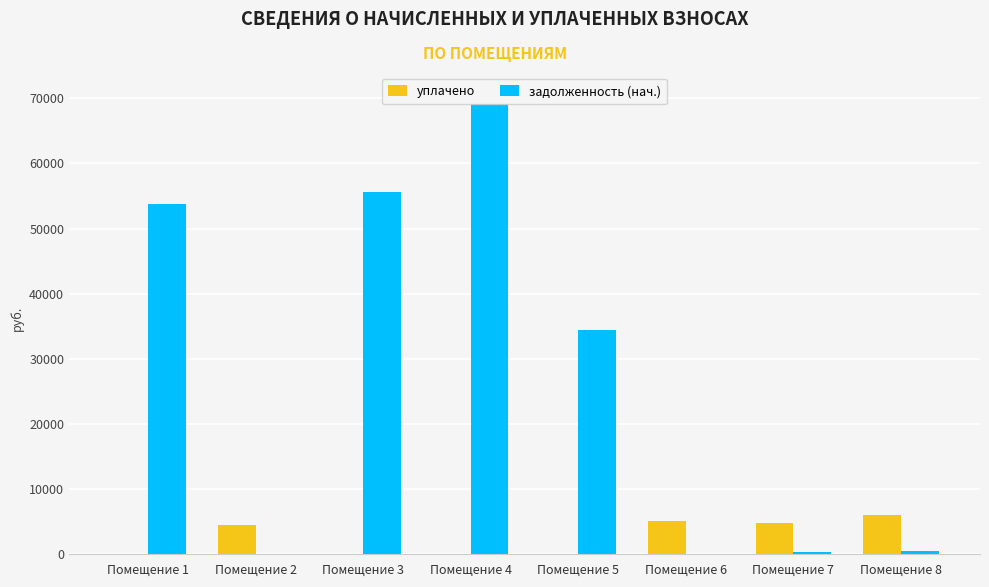

The уплачено series shows 4770.2 at Помещение 7. True or false?

True